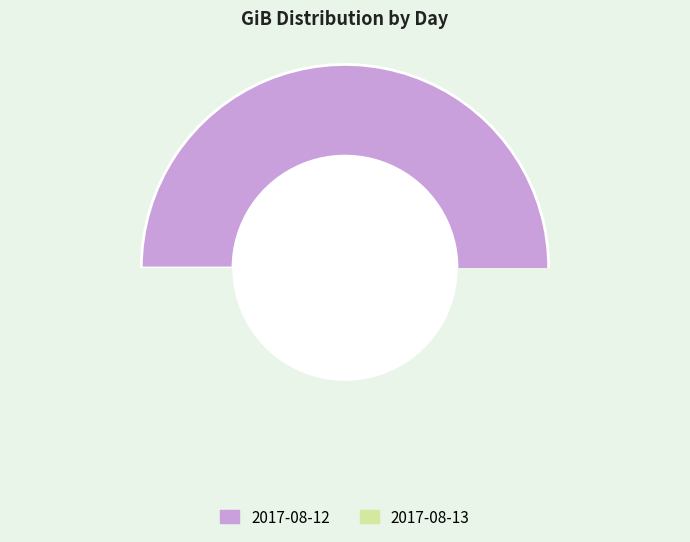

Combined, do 2017-08-13 and 2017-08-12 account for over 50%?

Yes